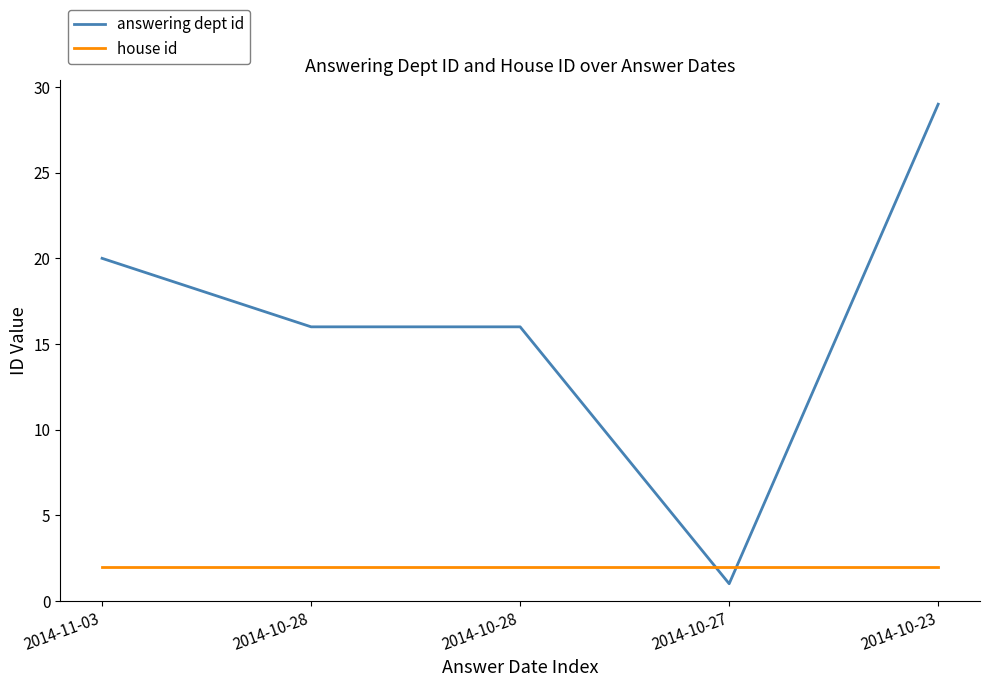

How many lines are shown in the chart?

2